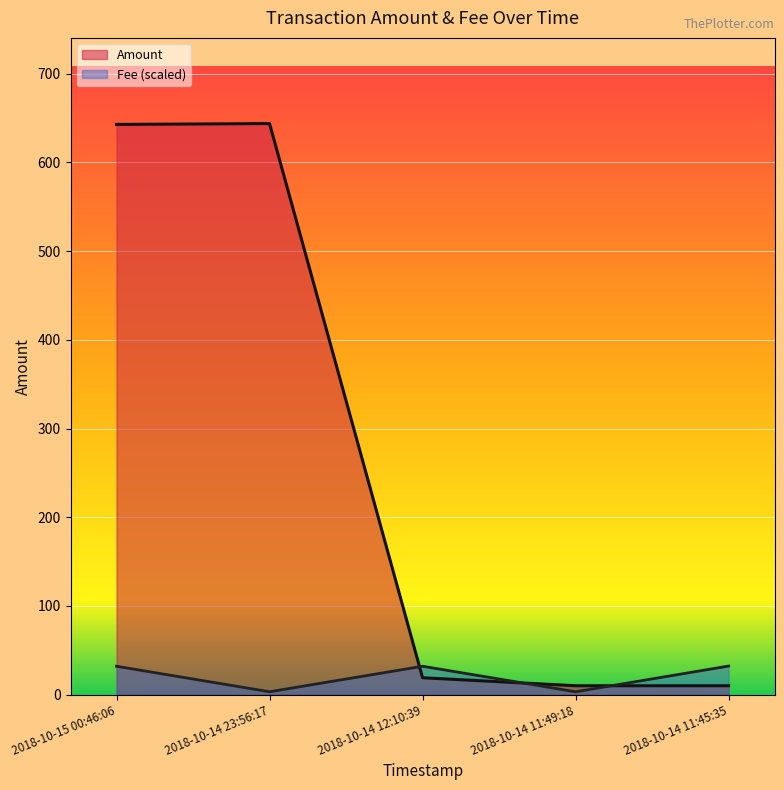

Reading left to right, list all the values displayed in this chart.

Amount: 642.8	643.8	19.0	10.0	10.0
Fee: 32.0	3.2	32.0	3.2	32.2